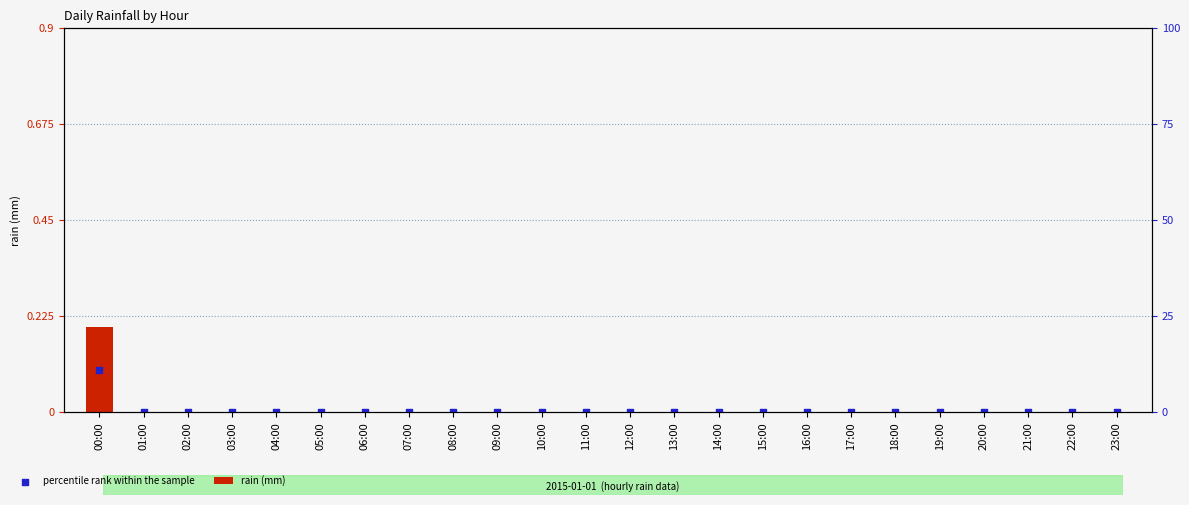

Which series reaches the maximum Y coordinate?

rain (mm)